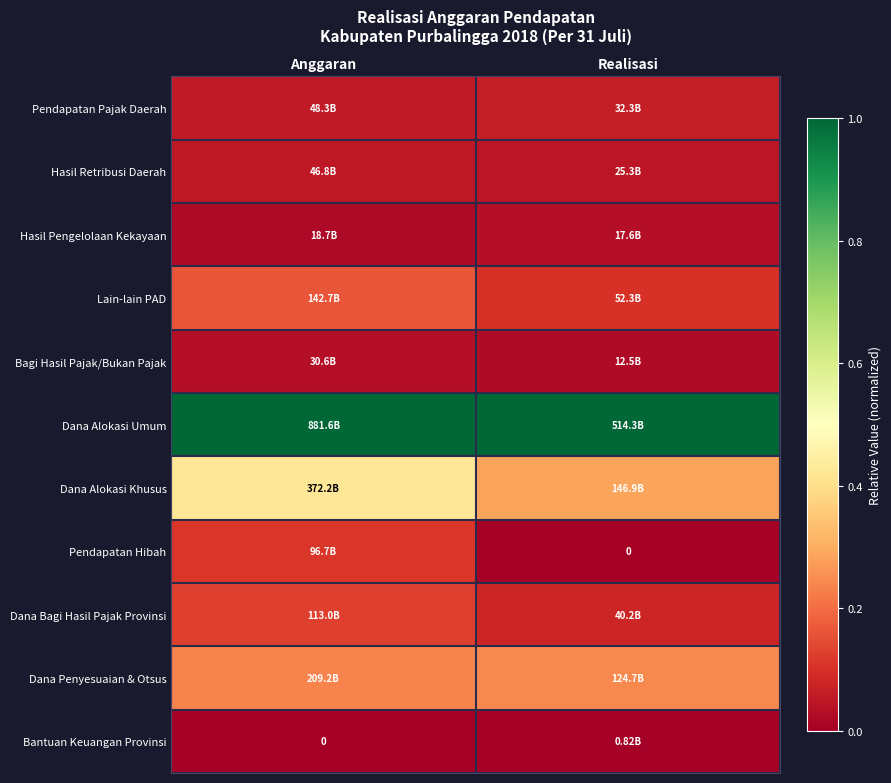

Is the value of Dana Alokasi Umum at Anggaran greater than the value of Lain-lain PAD at Realisasi?

Yes